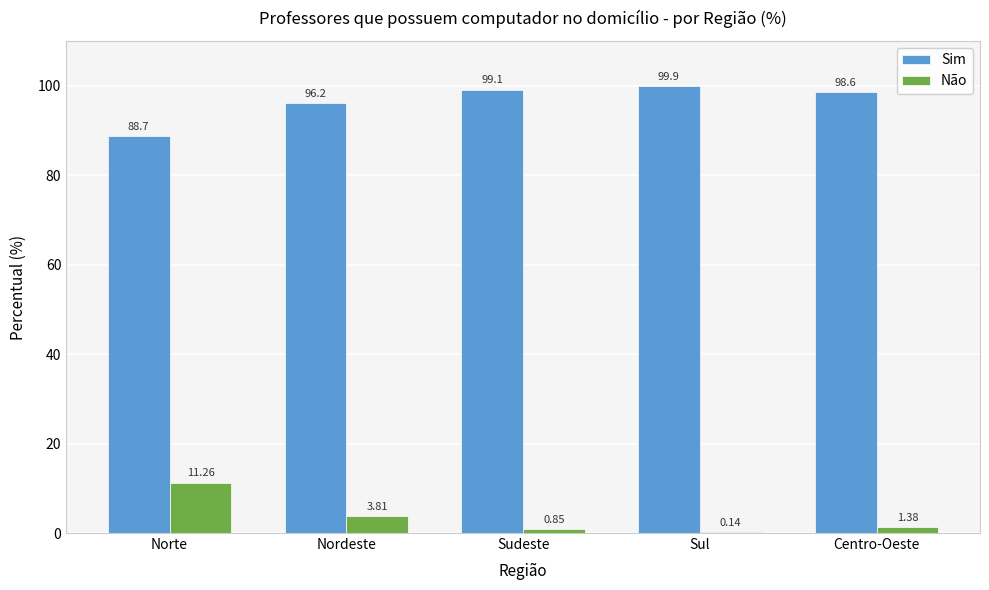

At which label does Sim first exceed 98?

Sudeste